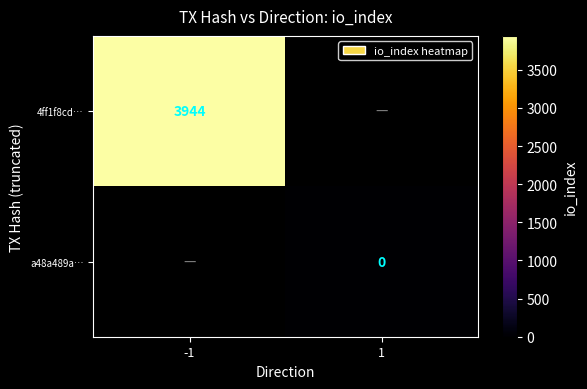

True or false: 4ff1f8cd… has a value of 3944 at -1.

True